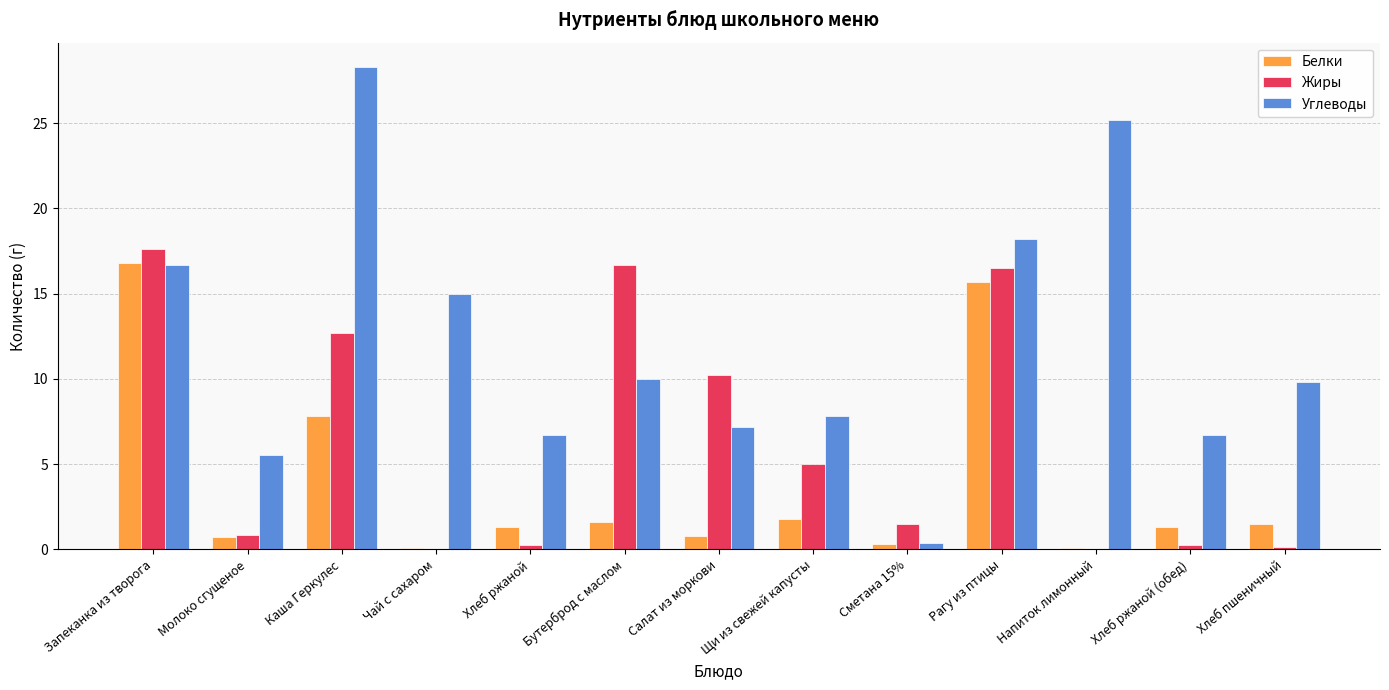

What is the sum of all Белки values?

49.8